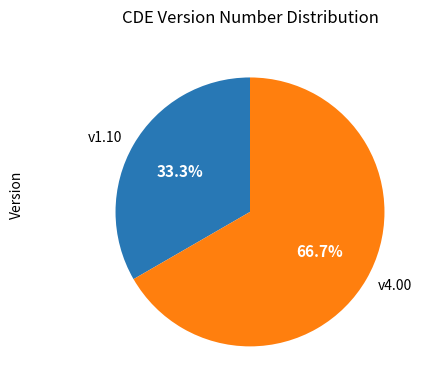

What is the smallest slice in the pie chart?

v1.10